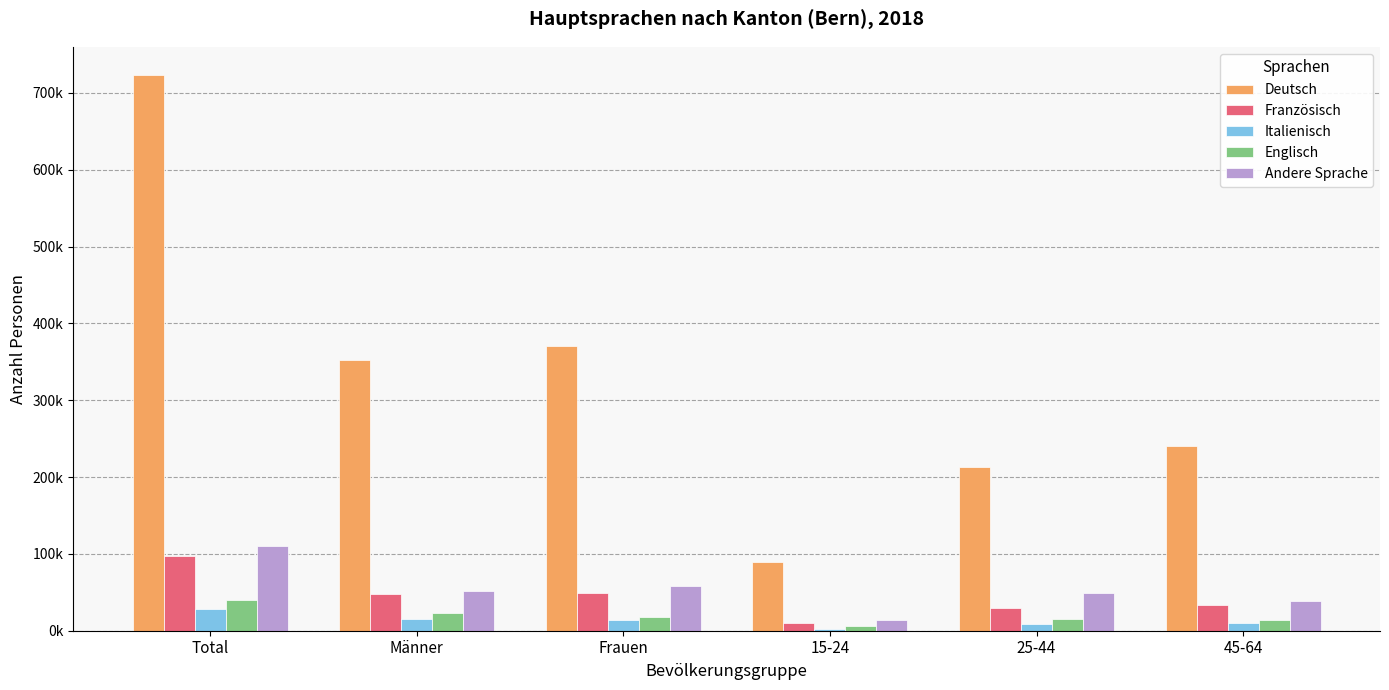

At which label does Englisch reach its minimum?

15-24